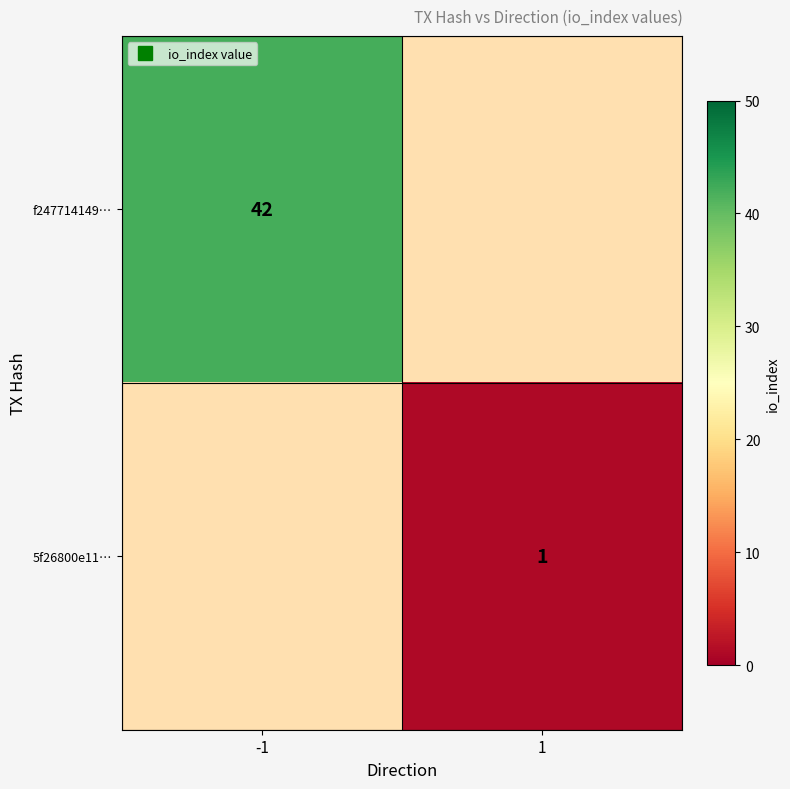

How many series are shown in this chart?

2